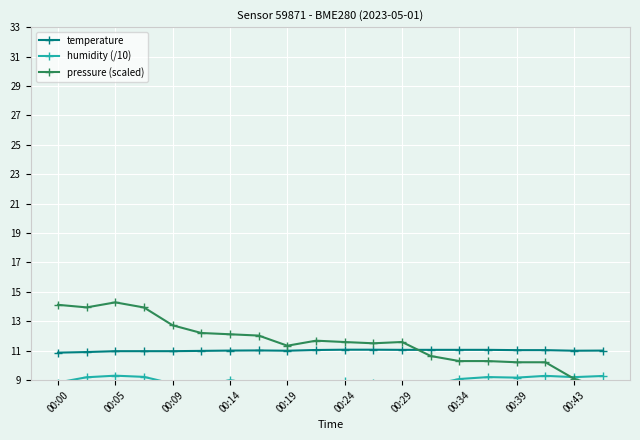

True or false: temperature has a value of 11.1 at 00:34.

True